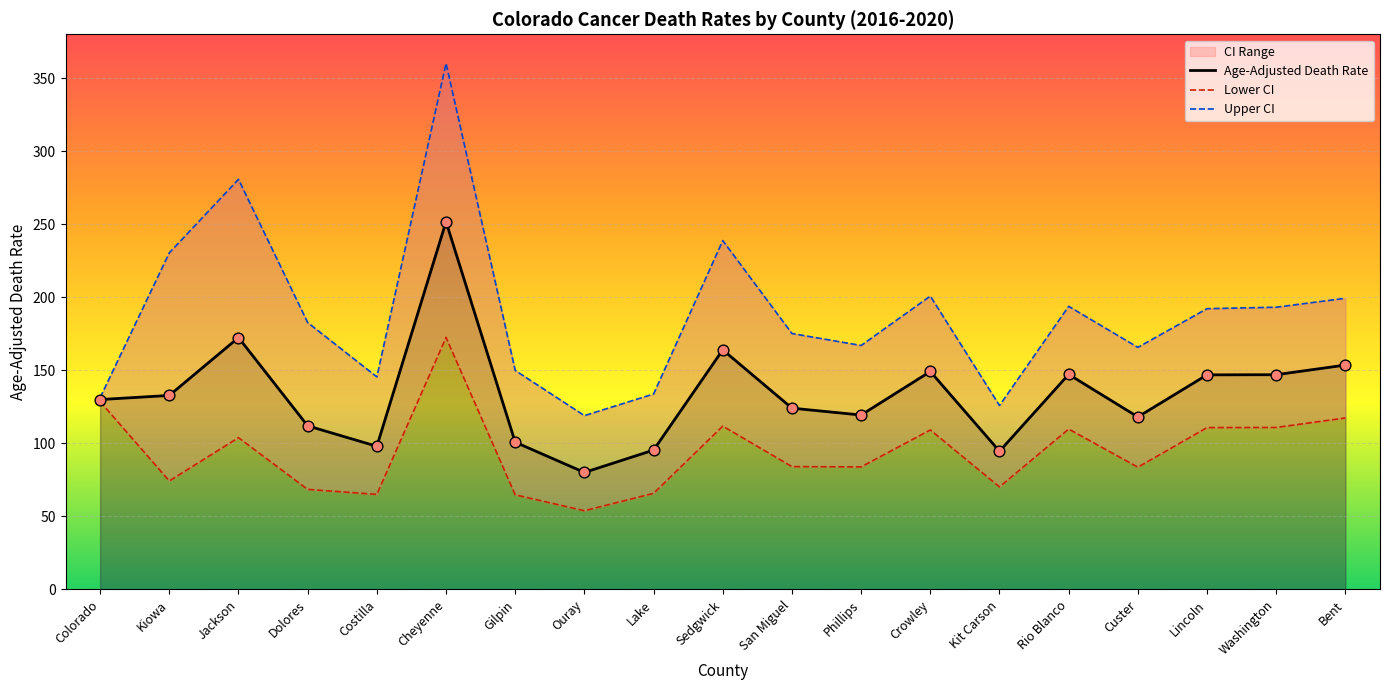

Which series reaches the maximum Y coordinate?

Upper CI